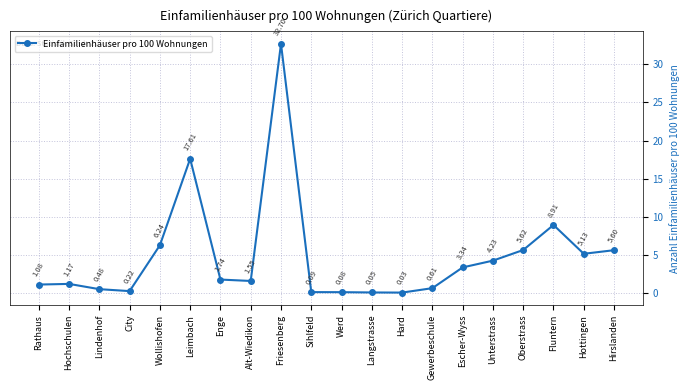

True or false: the data has more than 0 interior local peaks.

True